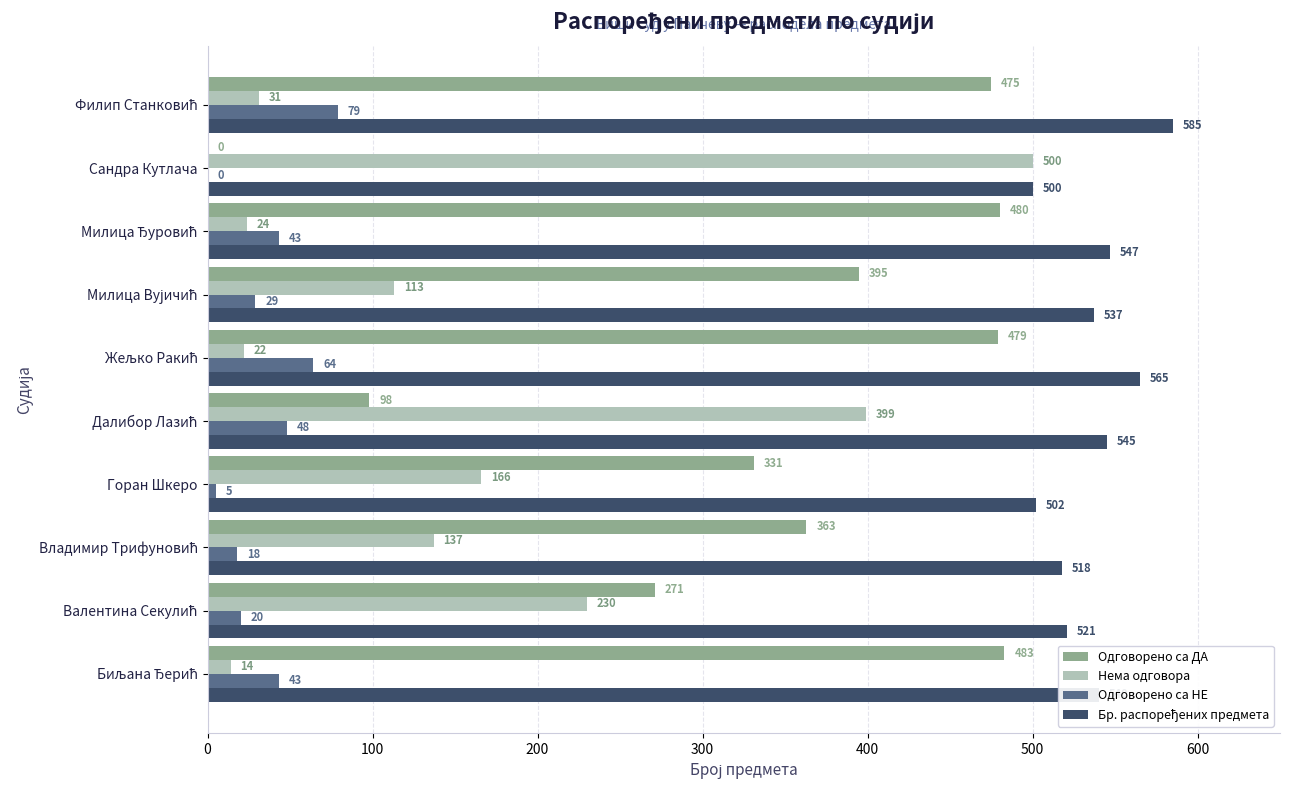

What is the total value across all series at Сандра Кутлача?

1000